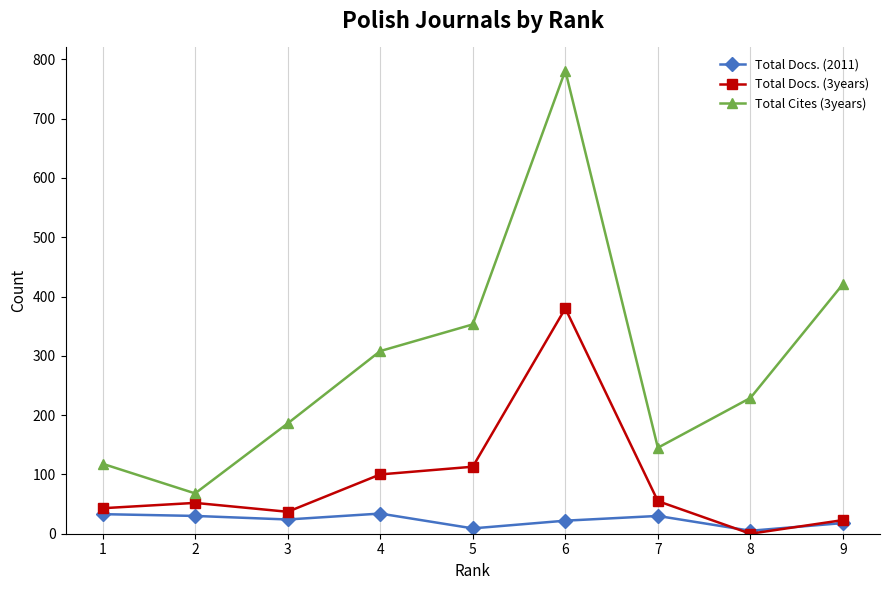

Rank the series by their average value, from lowest to highest.

Total Docs. (2011), Total Docs. (3years), Total Cites (3years)